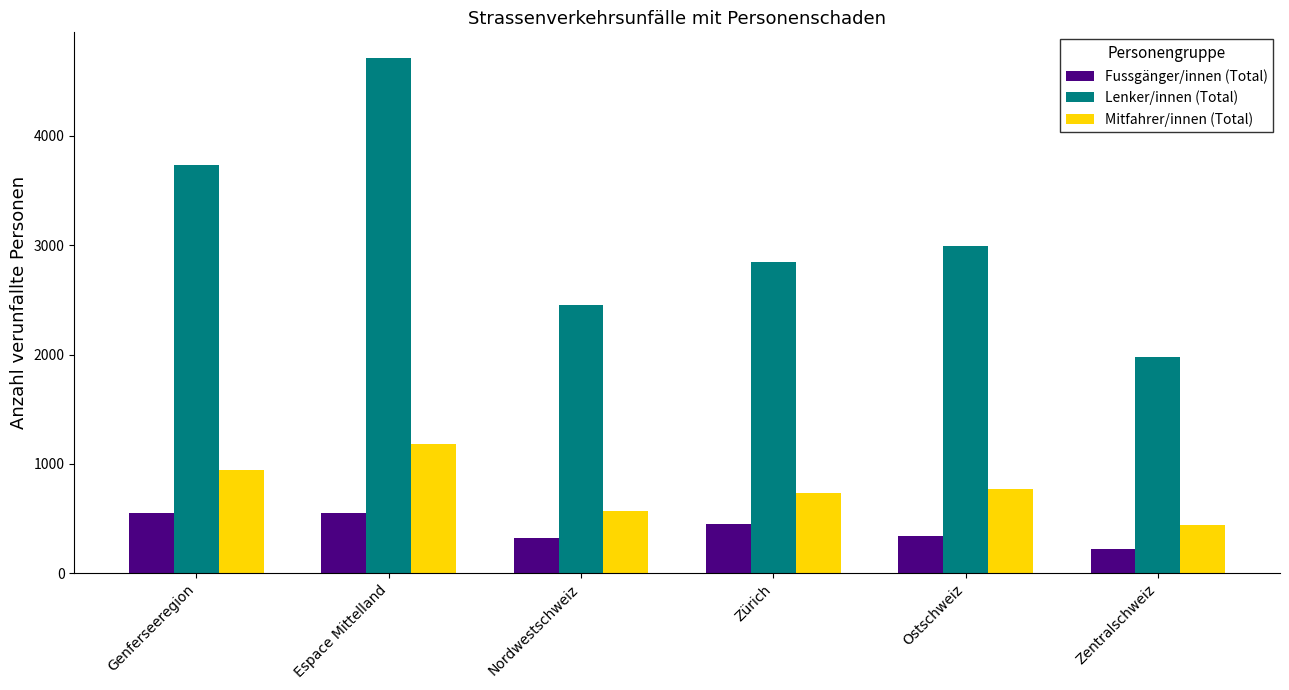

What is the highest value of the Lenker/innen (Total) series?

4712